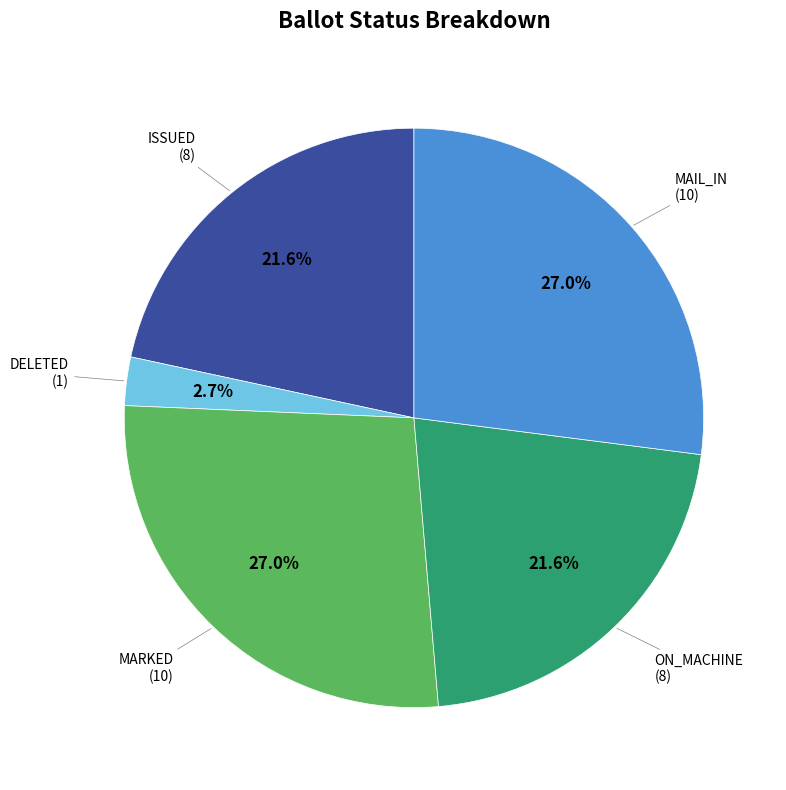

Is there any slice that represents more than half of the pie?

No